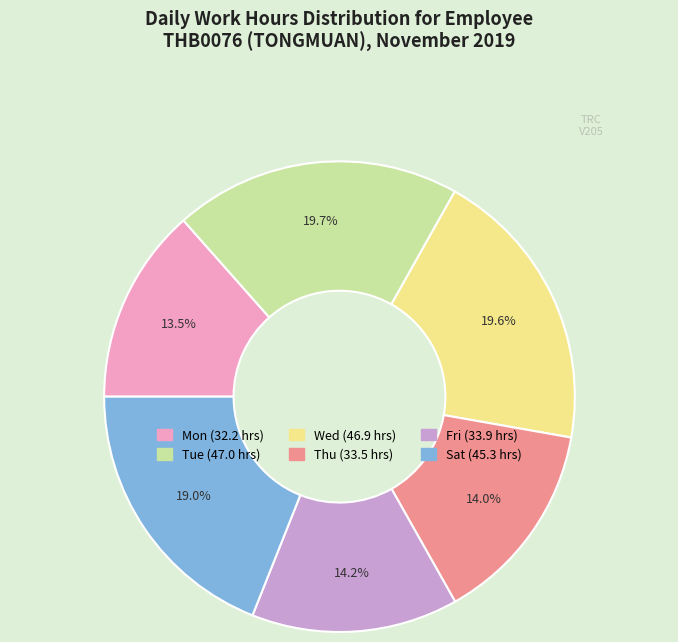

How many segments does this pie chart have?

6